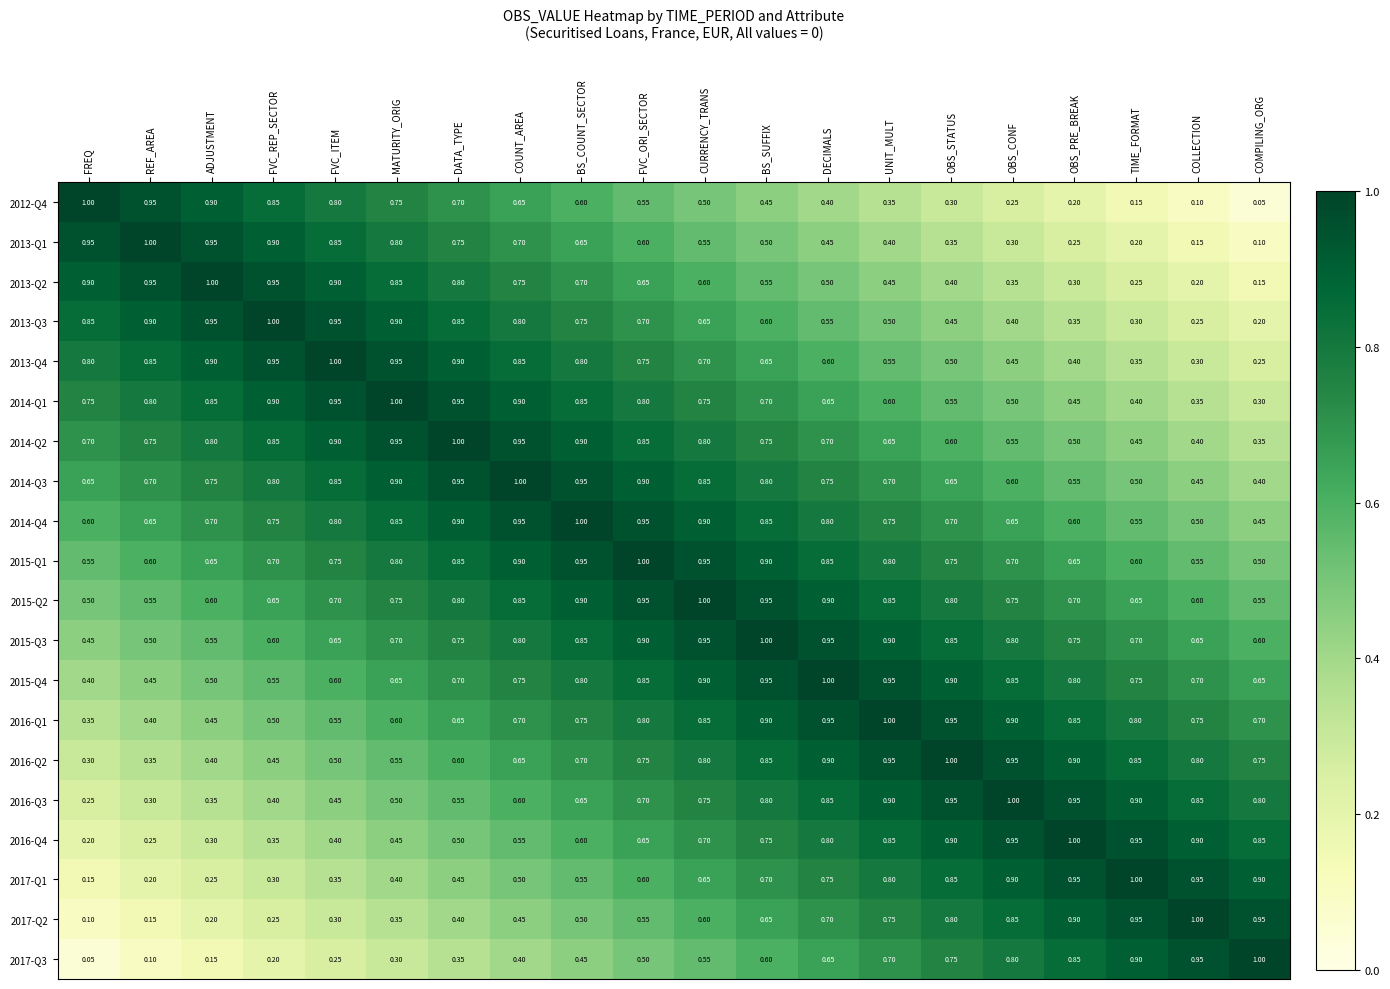

Is the value of 2016-Q3 at FVC_ORI_SECTOR greater than the value of 2016-Q4 at OBS_PRE_BREAK?

No